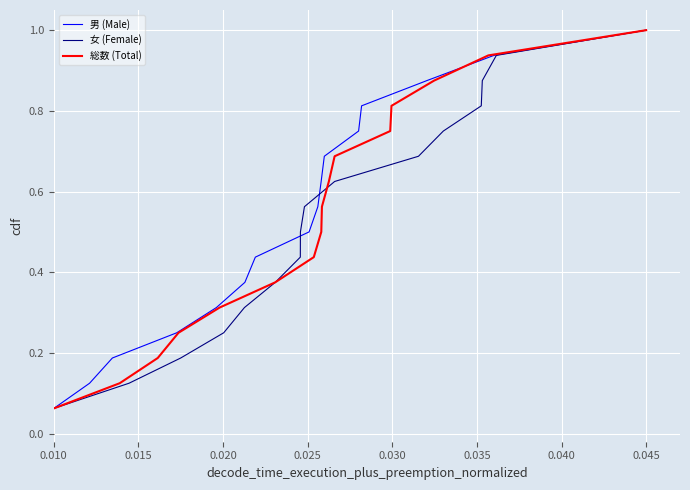

At how many categories does at least one series exceed 0?

16